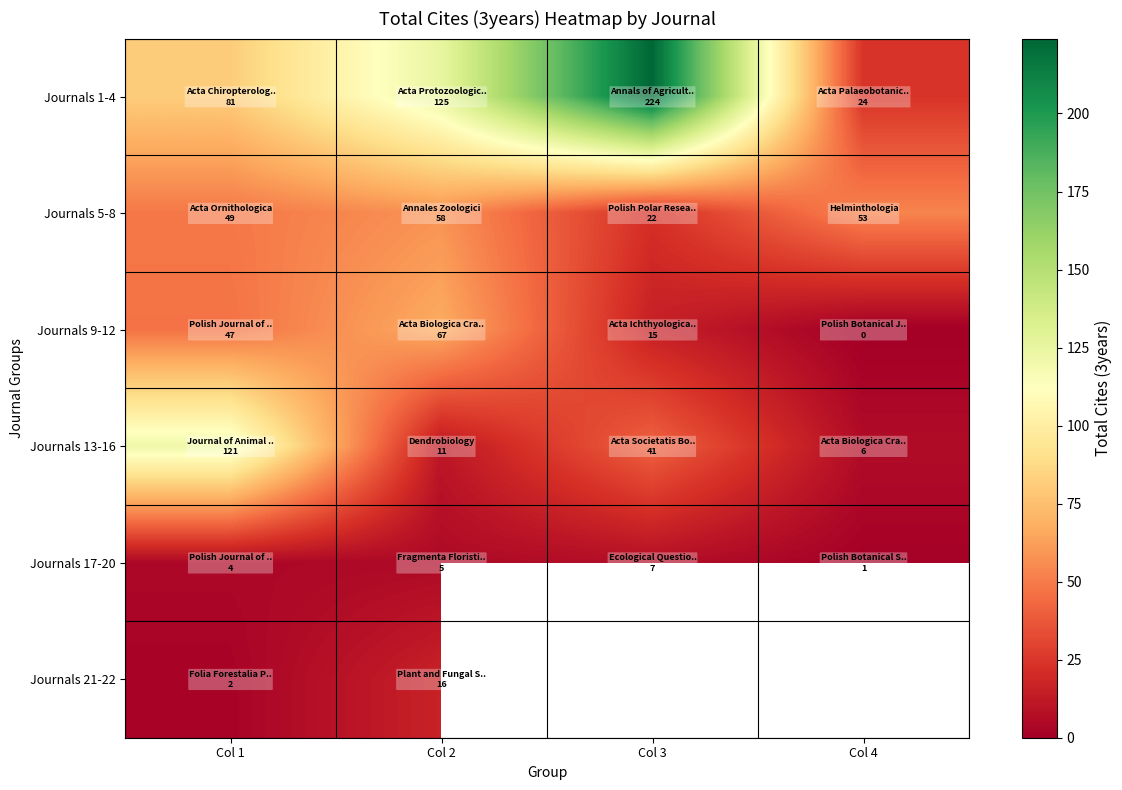

Which series has the largest total across all categories?

Journals 1-4